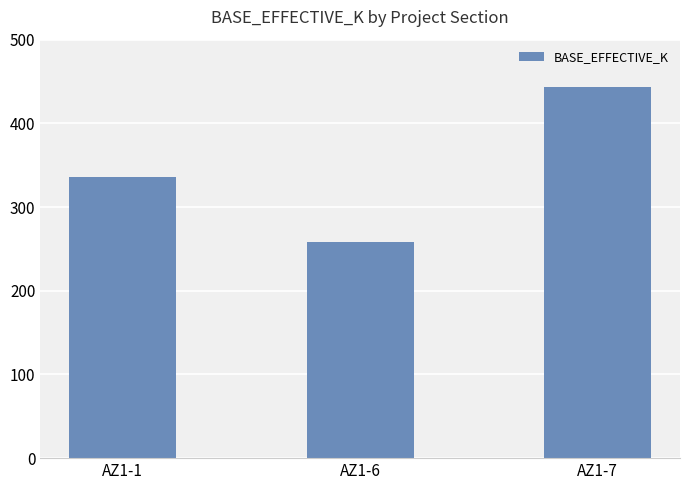

How many bars are there in total?

3